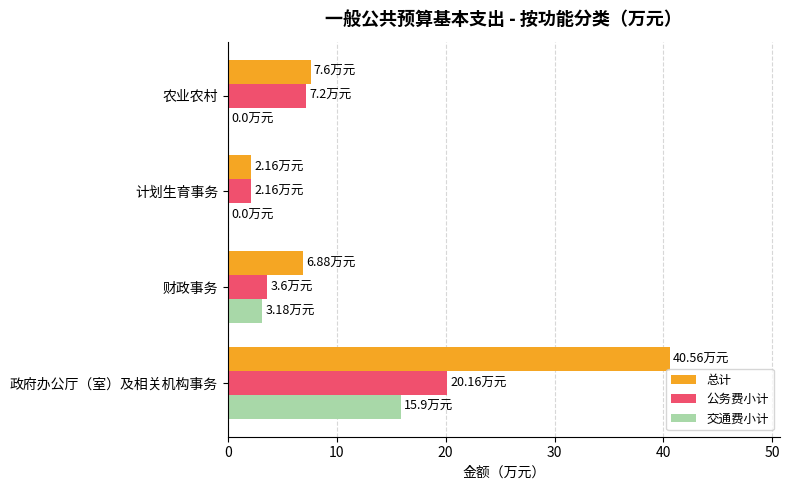

At which label is 公务费小计 closest to 11?

农业农村